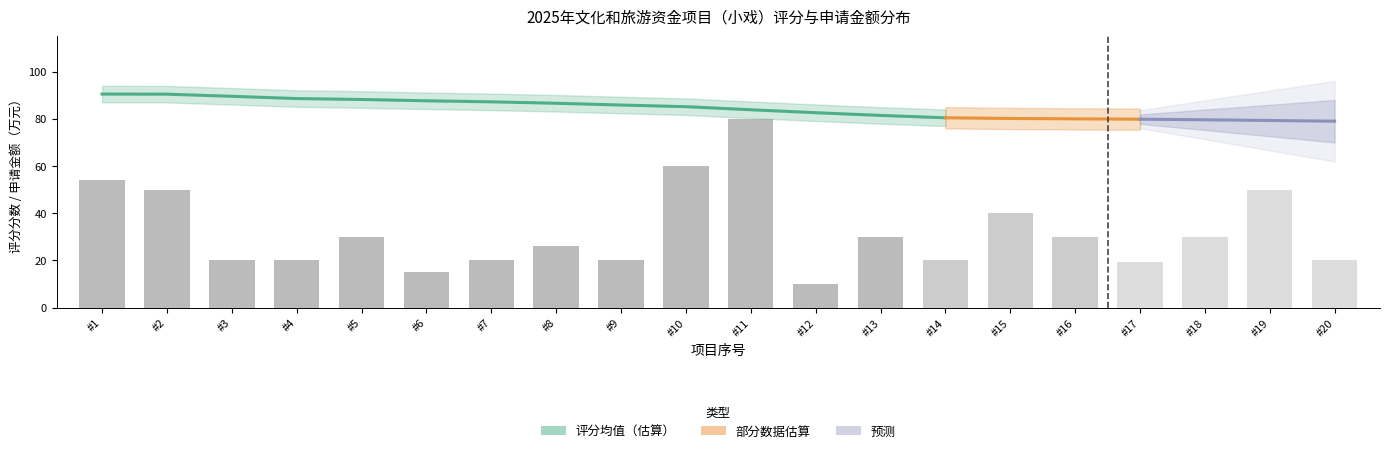

Reading right to left, extract all data points from this chart.

评分分数平均: 78.8	79.0	79.4	80.0	80.0	80.0	80.0	80.6	81.2	84.0	84.6	85.6	86.4	86.8	87.6	88.0	88.2	89.0	89.2	91.8
申请省级补助金额（万元）: 20.0	50.0	30.0	19.5	30.0	40.0	20.0	30.0	10.0	80.0	60.0	20.0	26.0	20.0	15.0	30.0	20.0	20.0	50.0	53.9